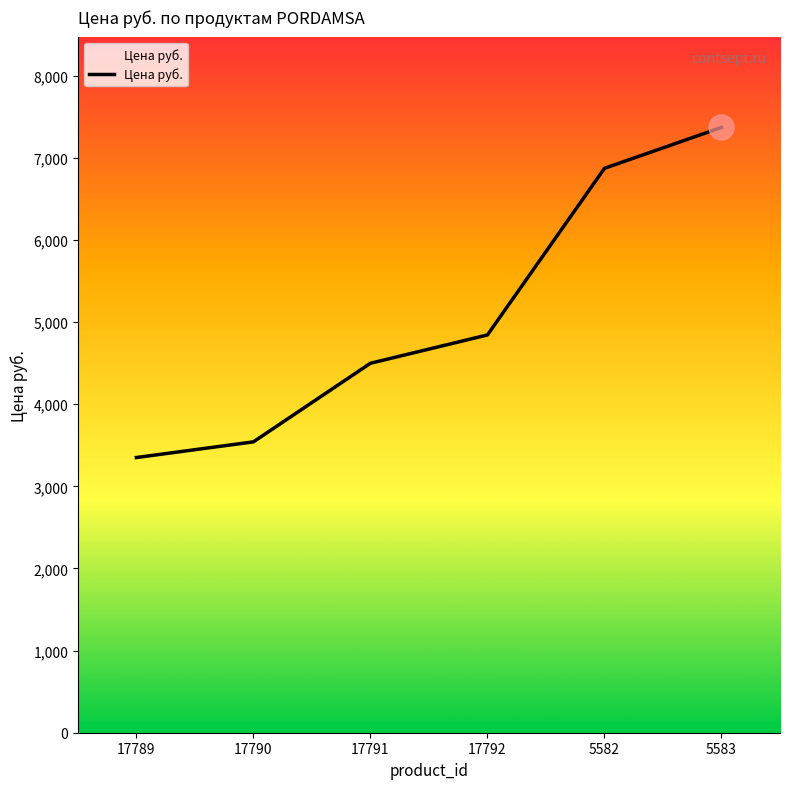

Reading left to right, list all the values displayed in this chart.

3351	3542	4499	4844	6873	7371